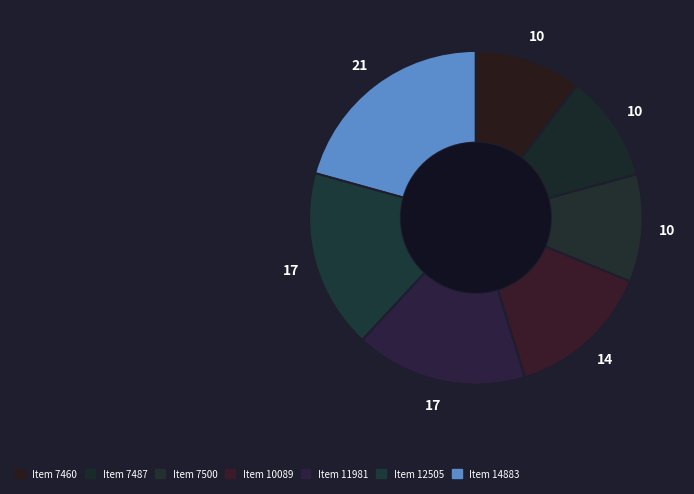

Count the number of slices in the pie.

7